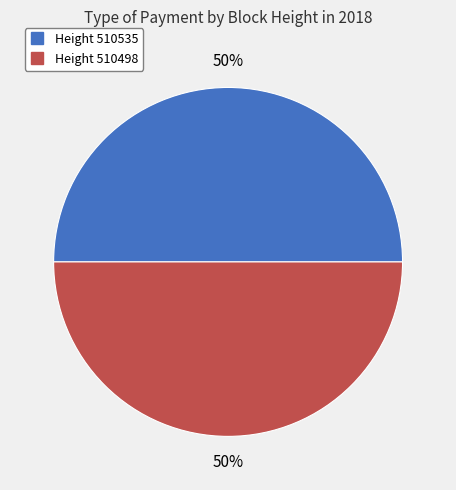

How many segments does this pie chart have?

2